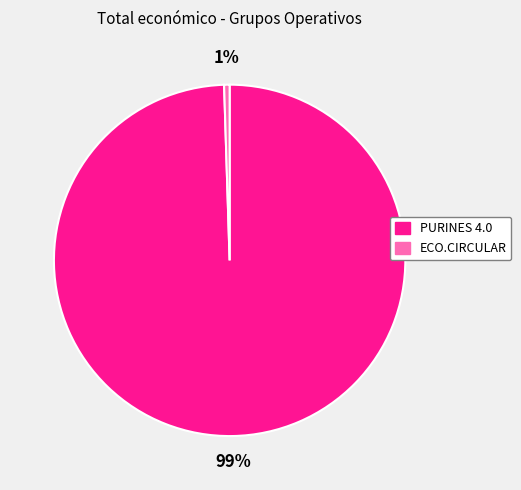

To the nearest percent, what is the average slice percentage?

50%